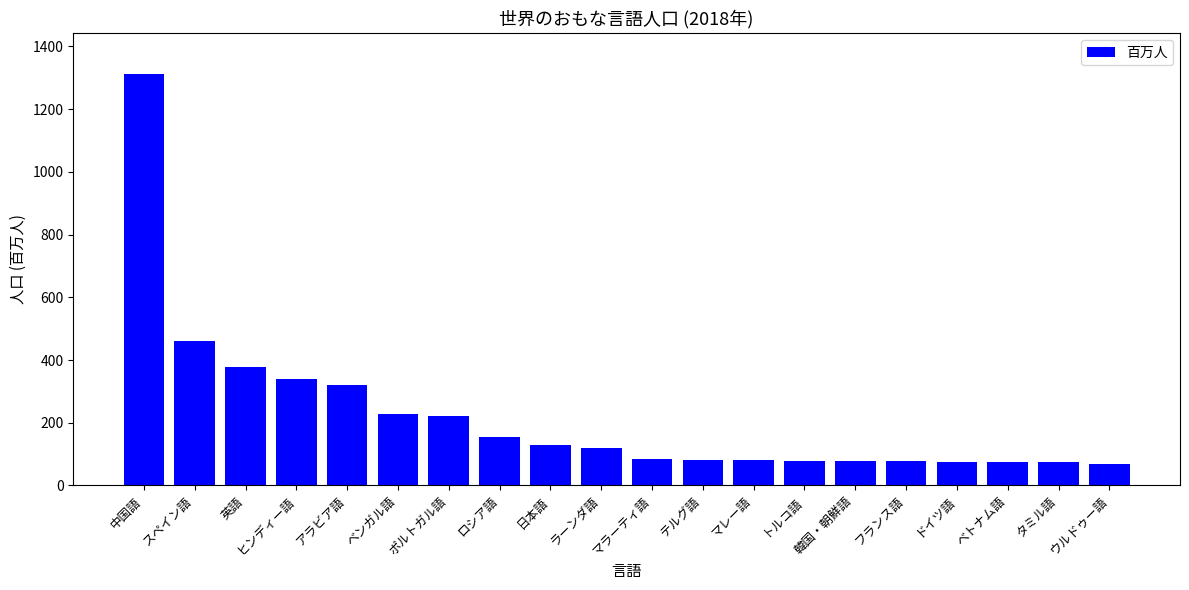

Are the bars horizontal?

No